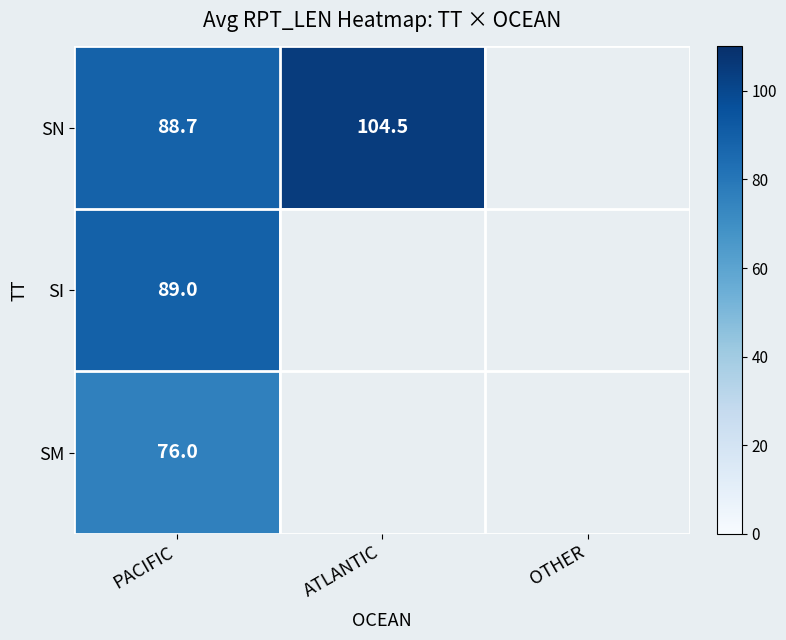

Which series has the widest spread of values?

SN